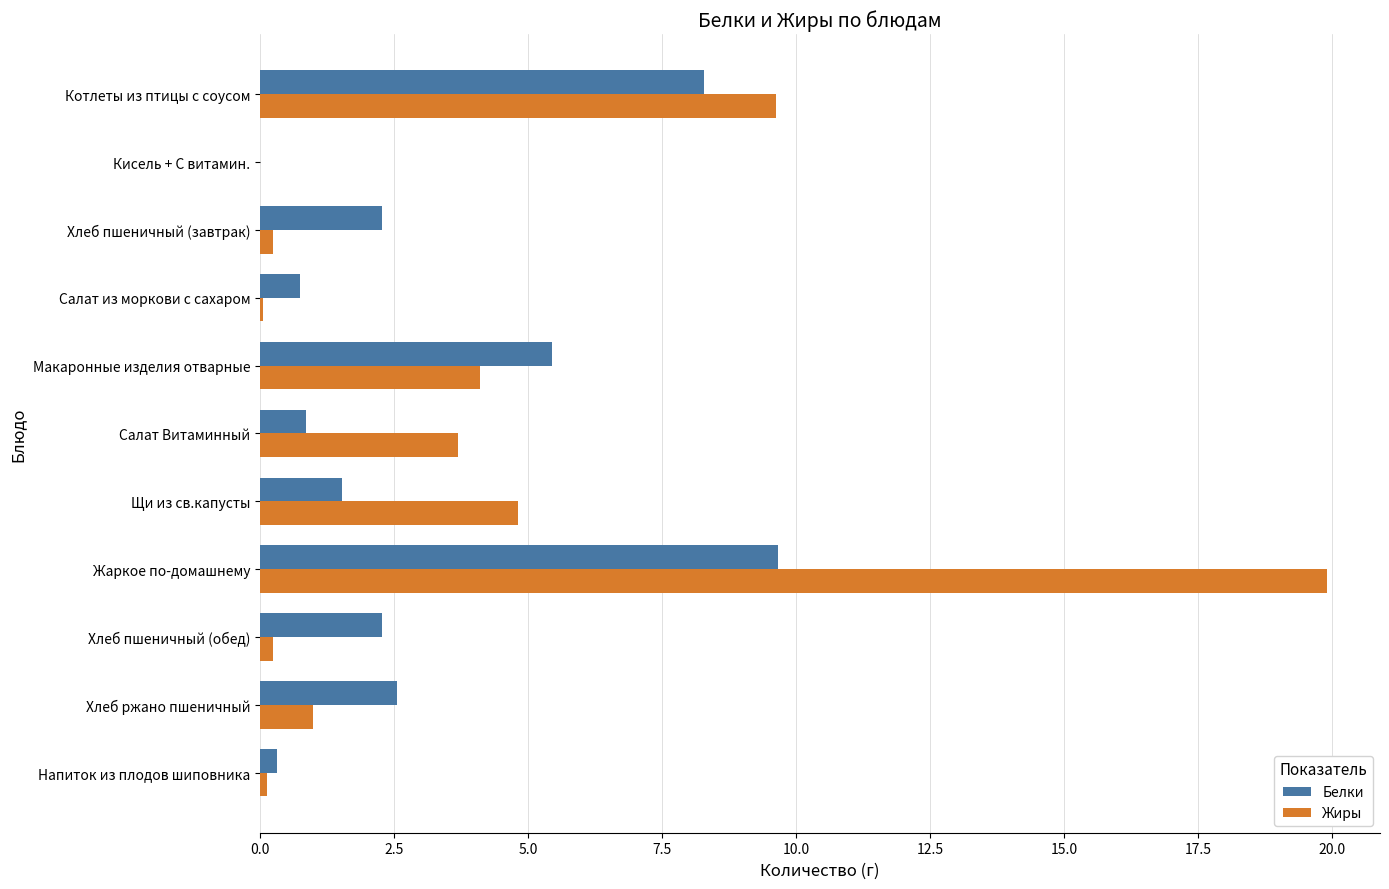

How many categories are shown in the chart?

11